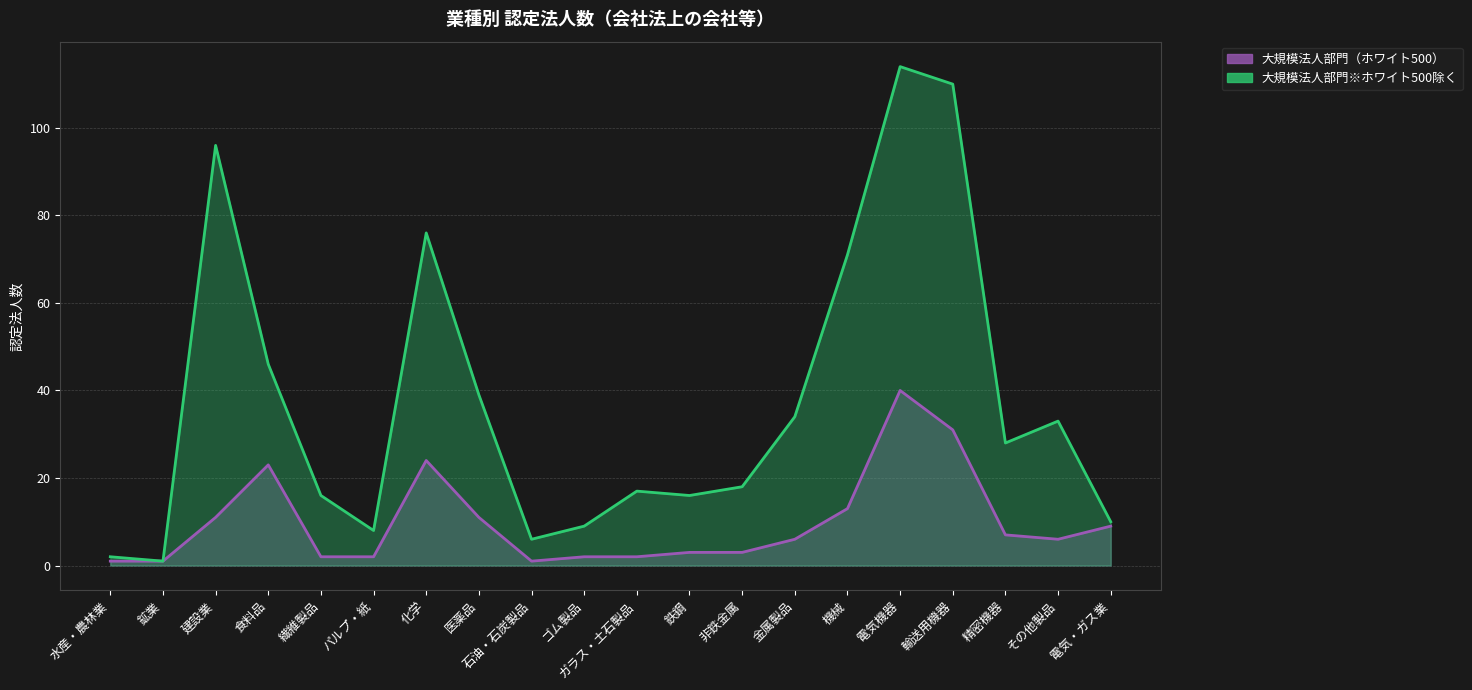

At which label does 大規模法人部門※ホワイト500除く reach its minimum?

鉱業